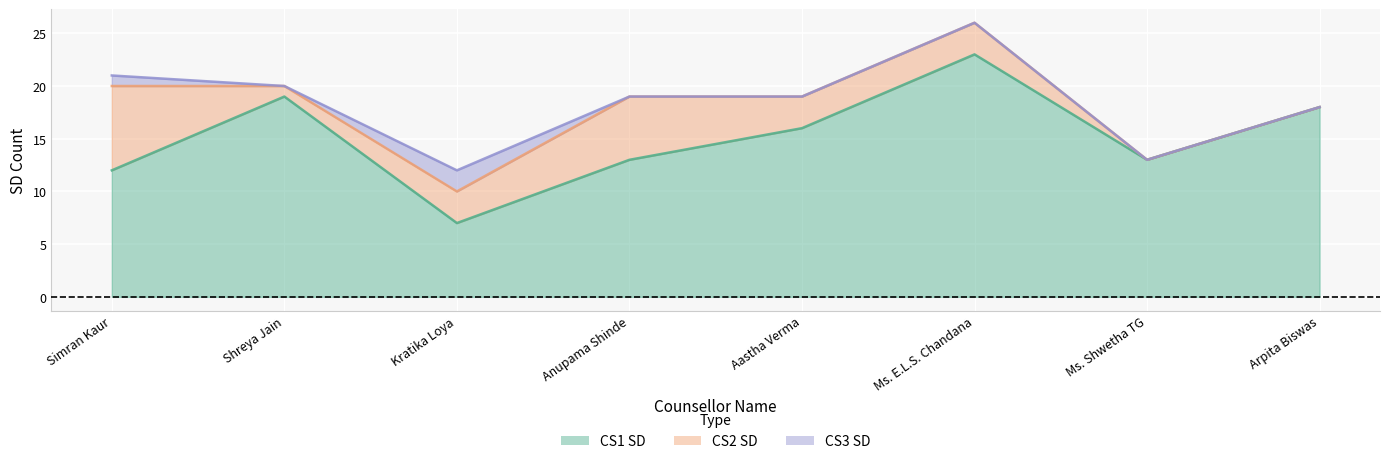

Where is CS1 SD nearest to the value 15?

Aastha Verma